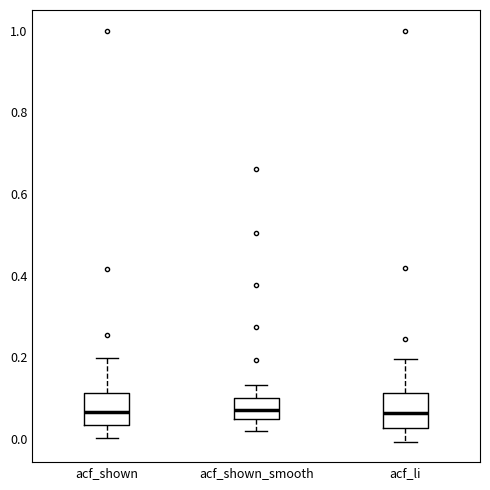

Where is the lower edge of the box for acf_li on the y-axis? The values are not printed on the chart, so give them approximately, as read against the axis.

0.02